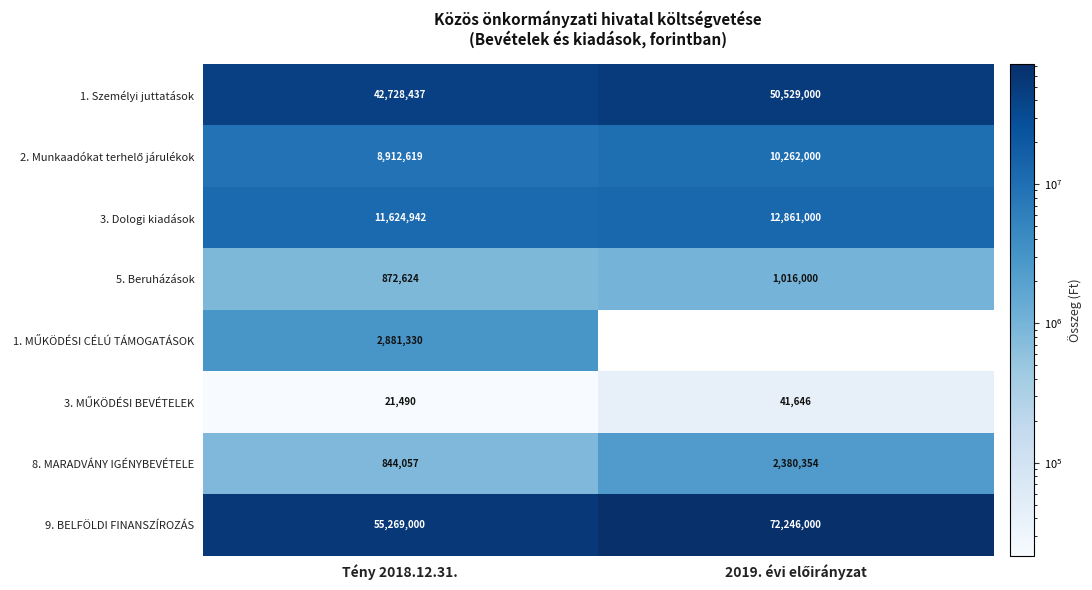

True or false: 9. BELFÖLDI FINANSZÍROZÁS has a value of 55269000 at Tény 2018.12.31..

True